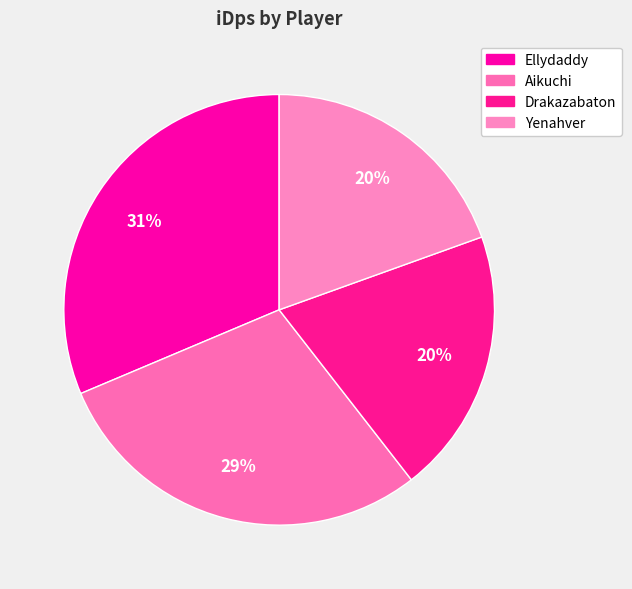

To the nearest percent, what percentage of the pie is Yenahver?

20%